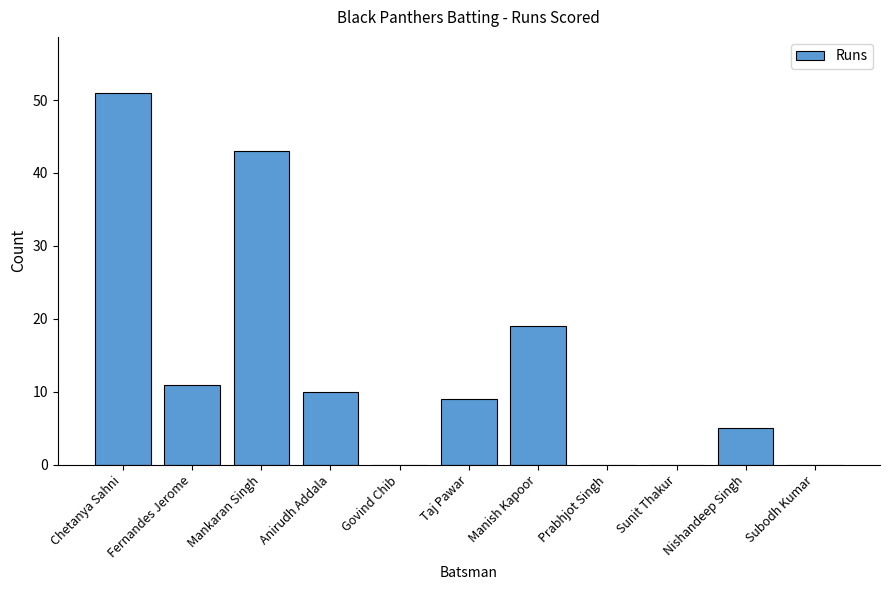

True or false: the data shows 13 at Mankaran Singh.

False